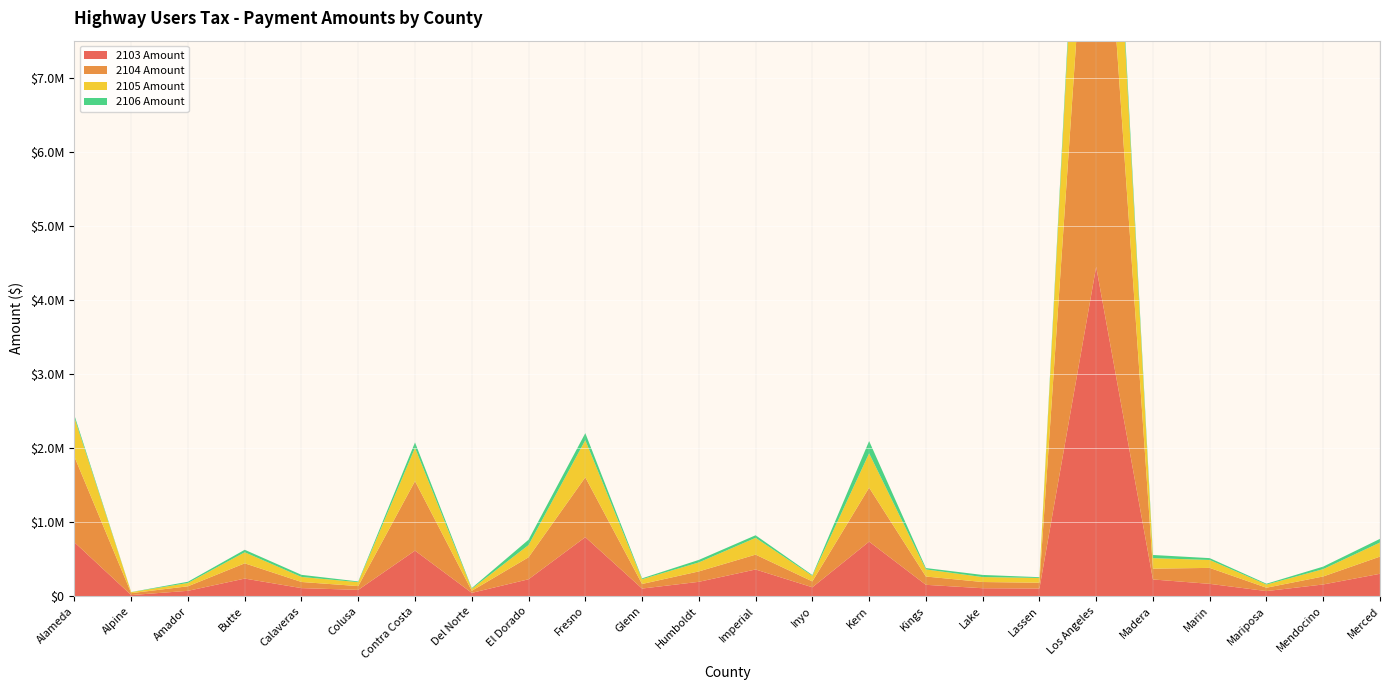

Reading right to left, transcribe all the data shown in this chart.

2103 Amount: 301320.8	157155.1	67732.0	165267.5	224642.1	4446802.9	102372.9	106173.3	152358.7	735477.6	119066.9	359327.0	192715.8	101803.2	795882.1	227255.6	43549.0	613723.7	84101.3	107619.2	236576.7	71096.2	14099.1	726357.3
2104 Amount: 232207.8	108223.9	45491.1	215542.7	146165.8	7015700.1	78053.3	83982.4	112000.6	728702.6	79347.3	200655.0	140594.4	61922.8	807808.0	296792.5	27795.5	938649.1	51090.0	83012.3	205994.1	61441.9	25576.1	1154902.5
2105 Amount: 190010.7	99100.8	42711.2	107010.7	141657.6	3221375.0	64555.6	66952.1	96076.4	463786.6	75082.7	226589.0	121525.1	64196.3	501876.9	164942.0	27461.7	449517.0	53033.7	67863.9	149183.6	44832.8	13146.0	528376.2
2106 Amount: 49510.4	33797.0	11304.5	24863.3	42800.8	197862.1	10640.9	28401.5	18219.5	165498.9	10733.5	34822.5	33810.1	12007.4	94908.9	72167.0	9730.5	73354.0	9725.8	28579.2	33733.1	16636.2	1788.2	31102.7